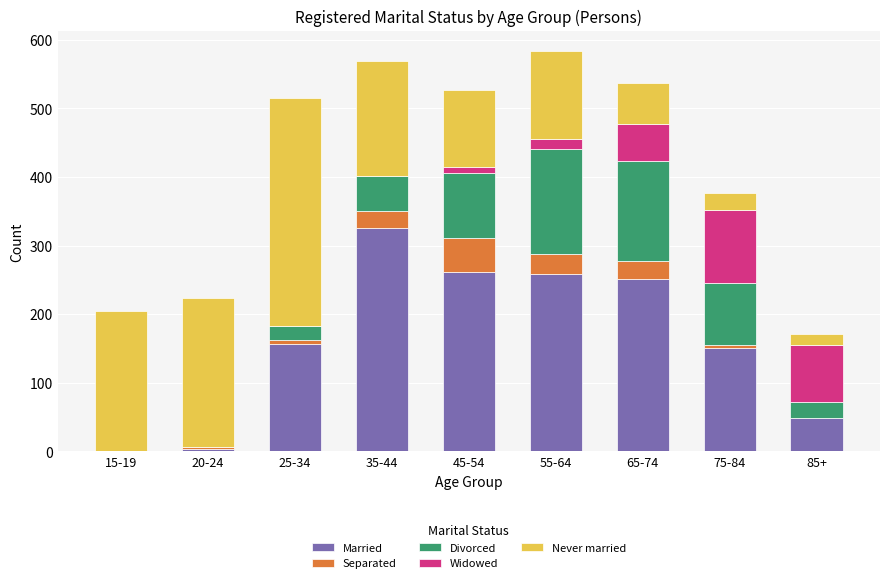

What is the maximum value for Married?

326